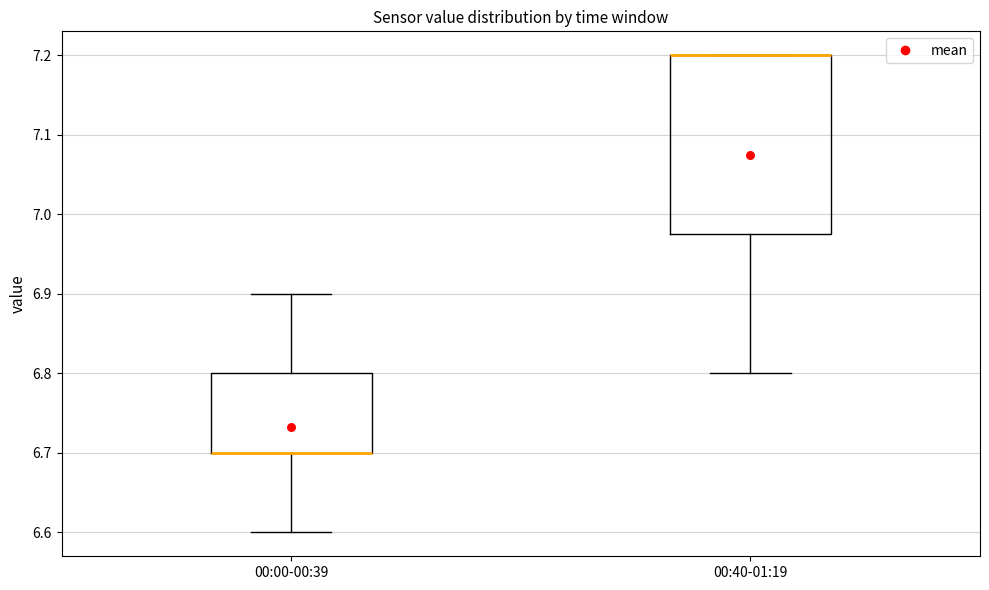

Reading left to right, transcribe this box plot: for each box, give where its median line is, the range the box spans, and where its two whiskers end, as read against the y-axis. The values are not printed on the chart, so give them approximately, as read against the axis.

00:00-00:39: median 6.70 (drawn on the box's lower edge), box 6.70 to 6.80, whiskers 6.60 to 6.90
00:40-01:19: median 7.20 (drawn on the box's upper edge), box 6.98 to 7.20, whiskers 6.80 to 7.20